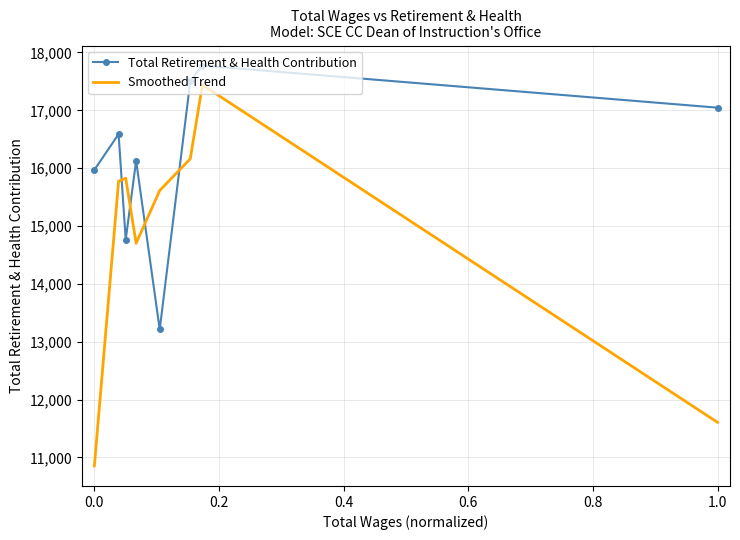

What is the greatest value displayed?

17774.0